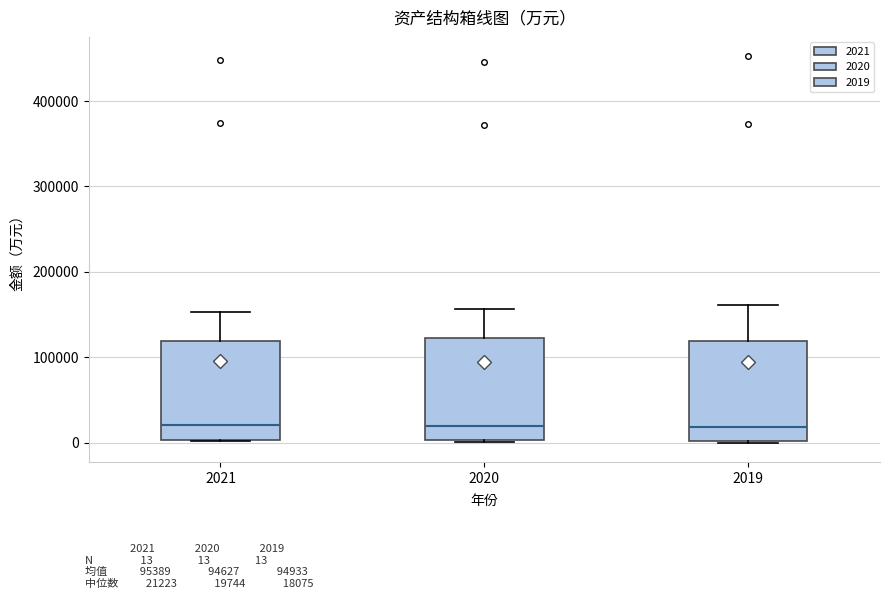

Reading left to right, read every box against the y-axis: the position of its median line, the range the box covers, and the ends of its whiskers. The values are not printed on the chart, so give them approximately, as read against the axis.

2021: median 20000, box 0 to 120000, whiskers 0 to 150000
2020: median 20000, box 0 to 120000, whiskers 0 to 160000
2019: median 20000, box 0 to 120000, whiskers 0 to 160000